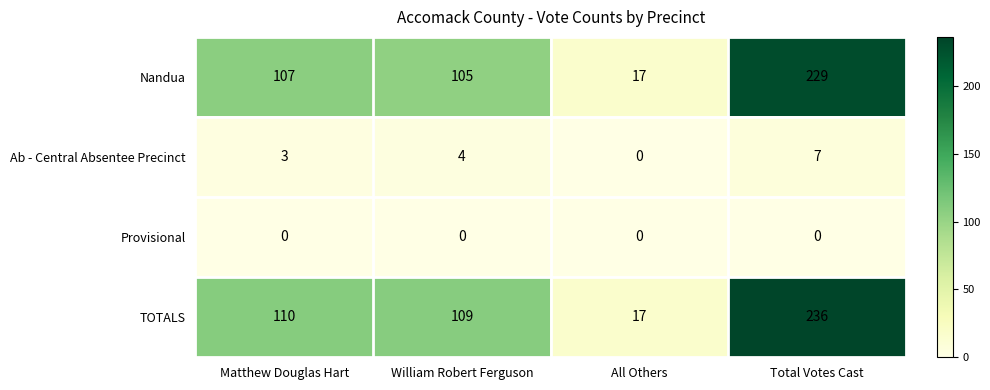

Which label corresponds to the largest value in the chart?

Total Votes Cast